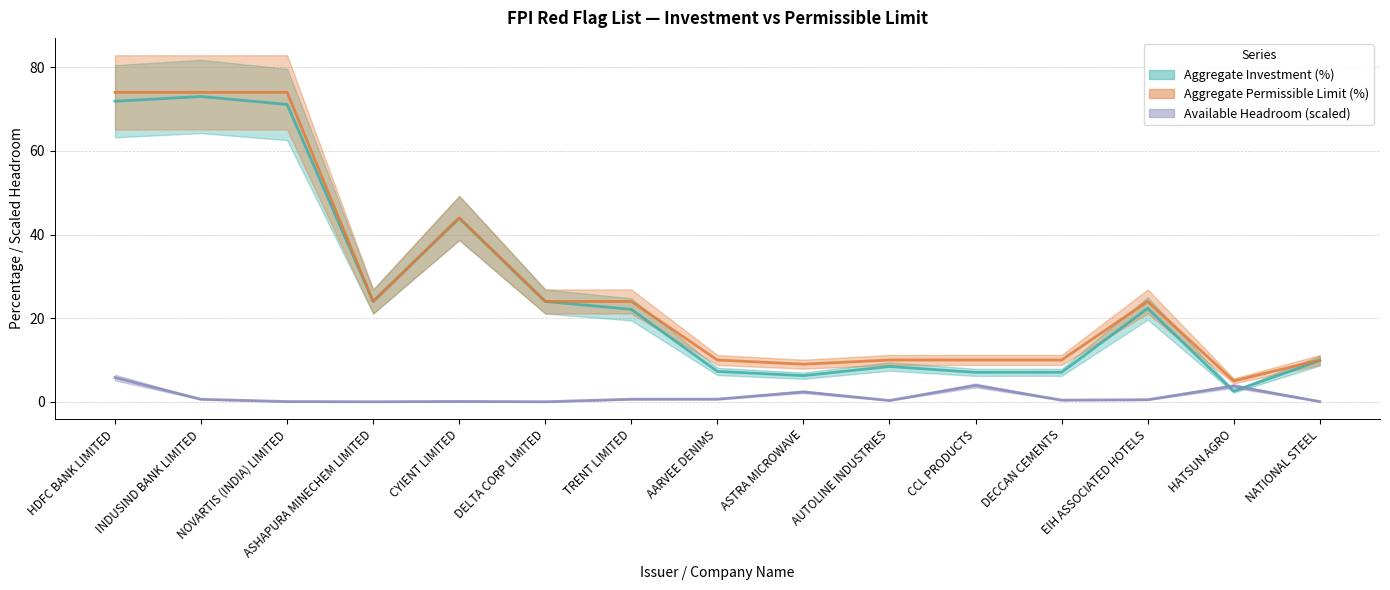

At which category does Available Headroom (scaled) reach its first local peak?

CYIENT LIMITED